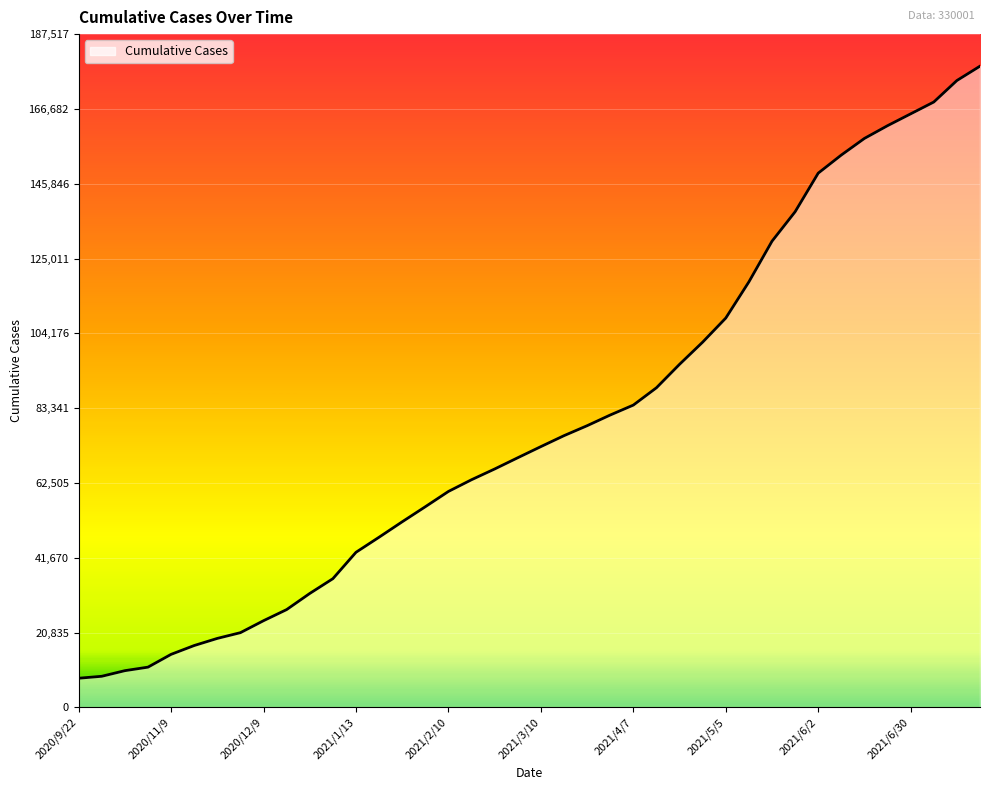

What is the minimum value shown in the chart?

8110